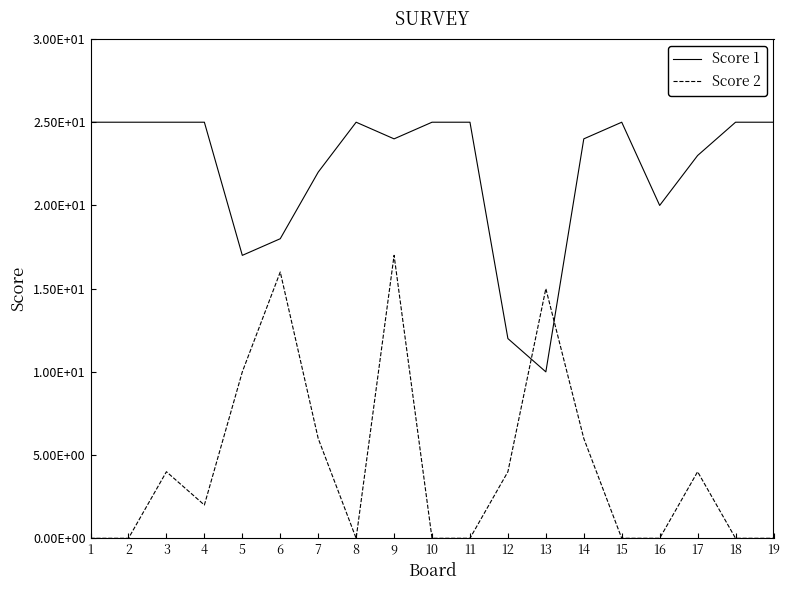

What are all the series names shown in the legend?

Score 1, Score 2